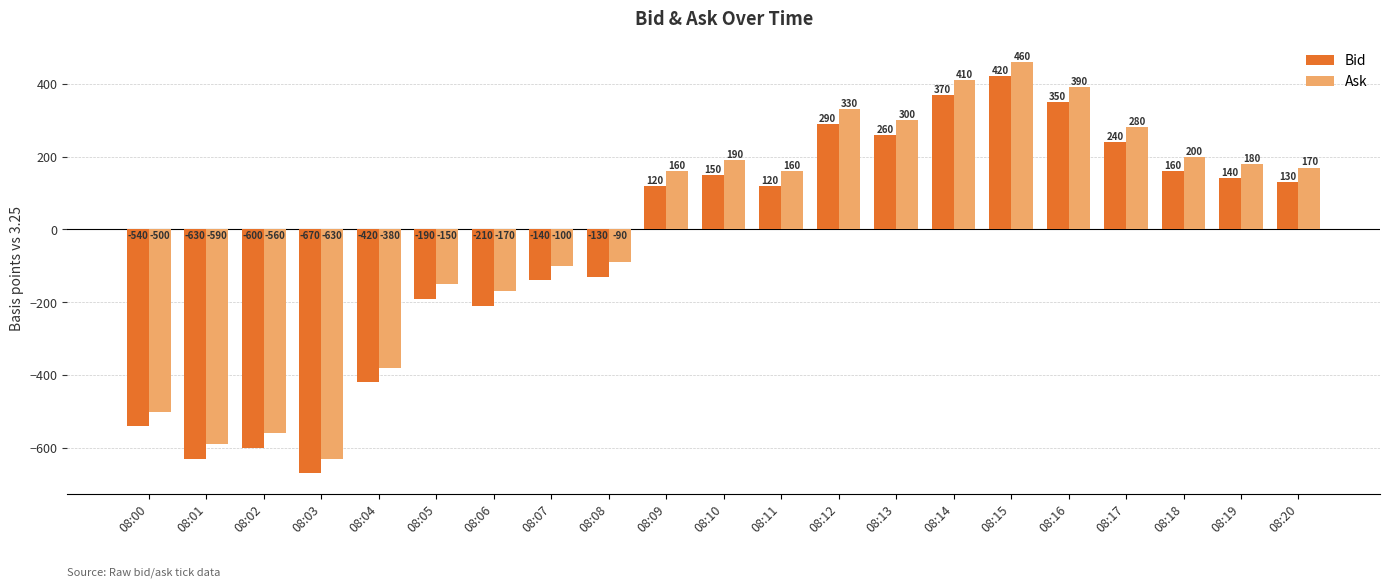

How many values in Bid are above zero?

12